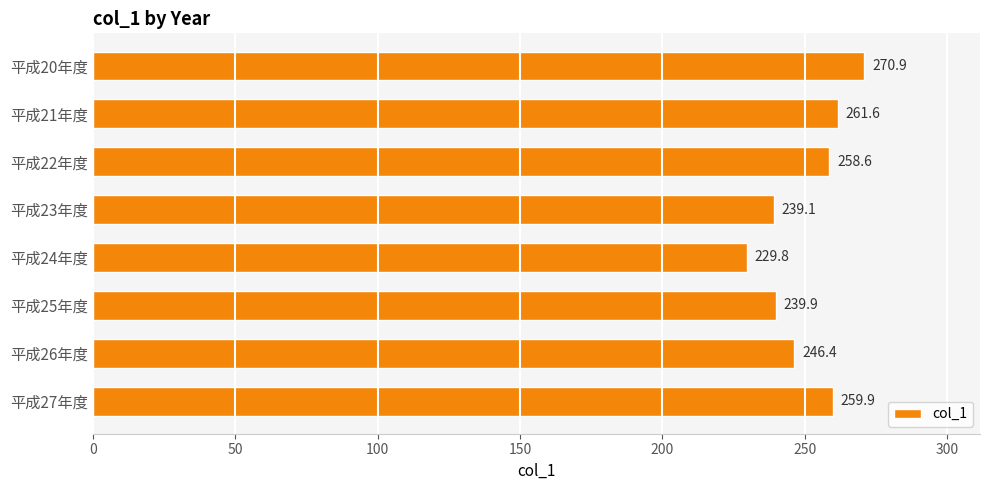

Reading bottom to top, what are all the values shown in this chart?

259.9	246.4	239.9	229.8	239.1	258.6	261.6	270.9